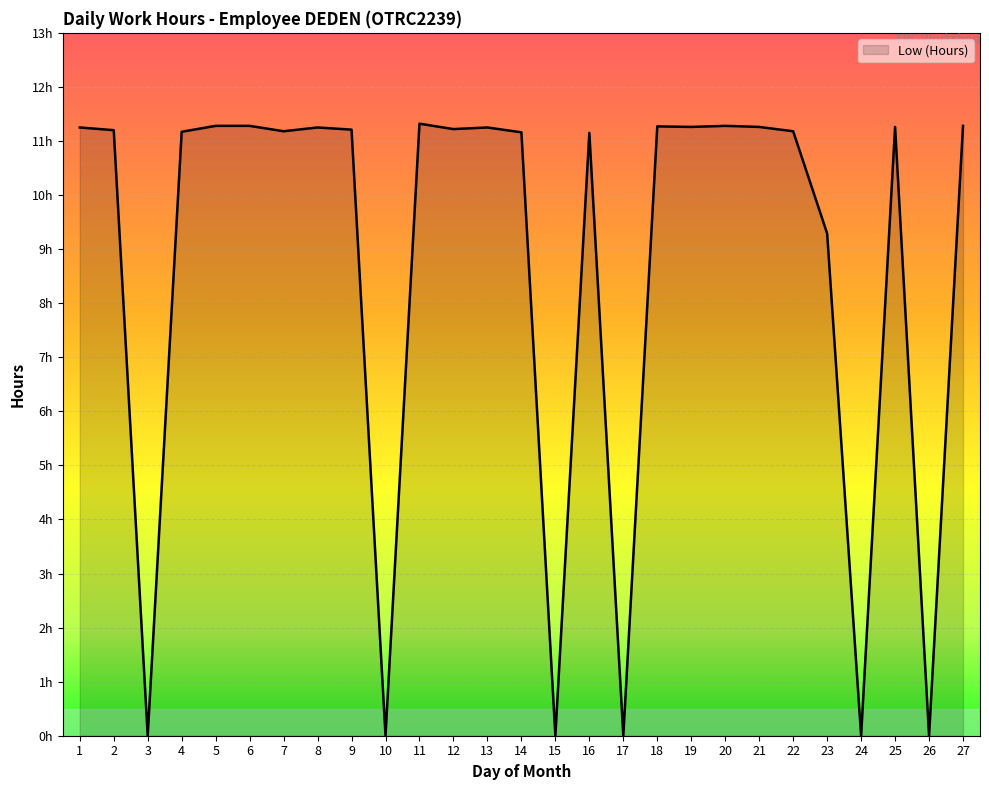

Where does the data first go above 11?

1